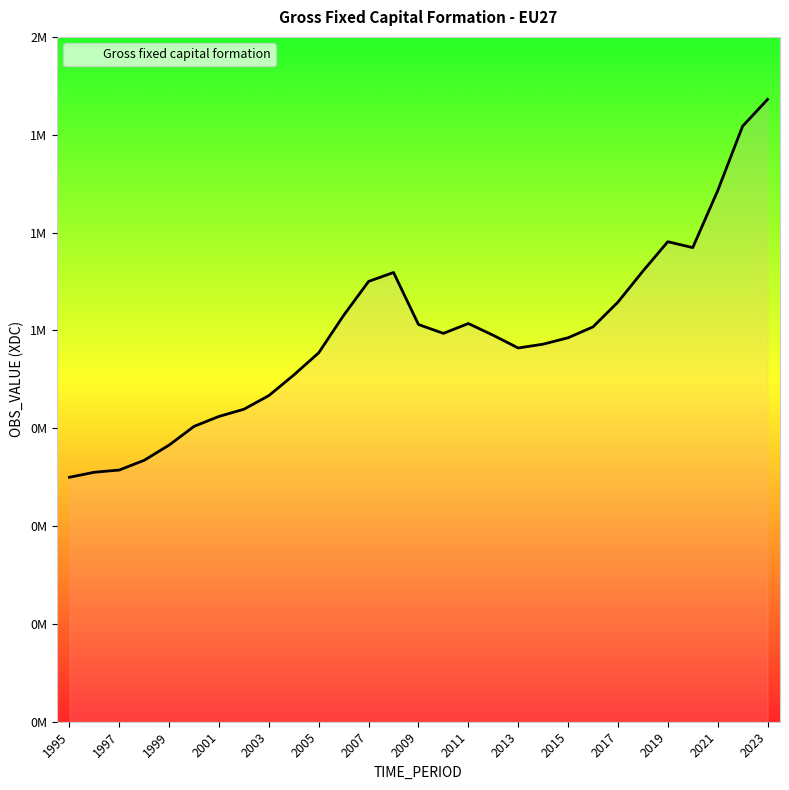

What is the sum of all values?

34369359.4